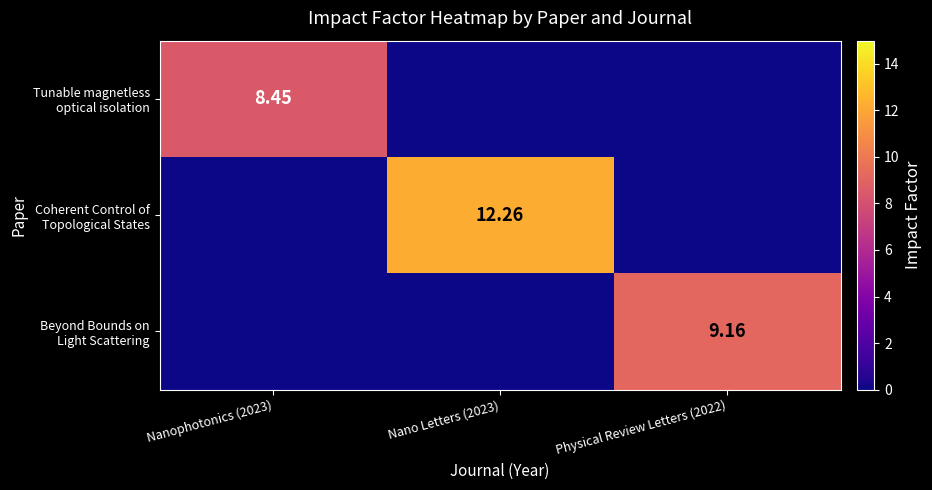

Which series has the largest range (max minus min)?

Coherent Control of Topological States